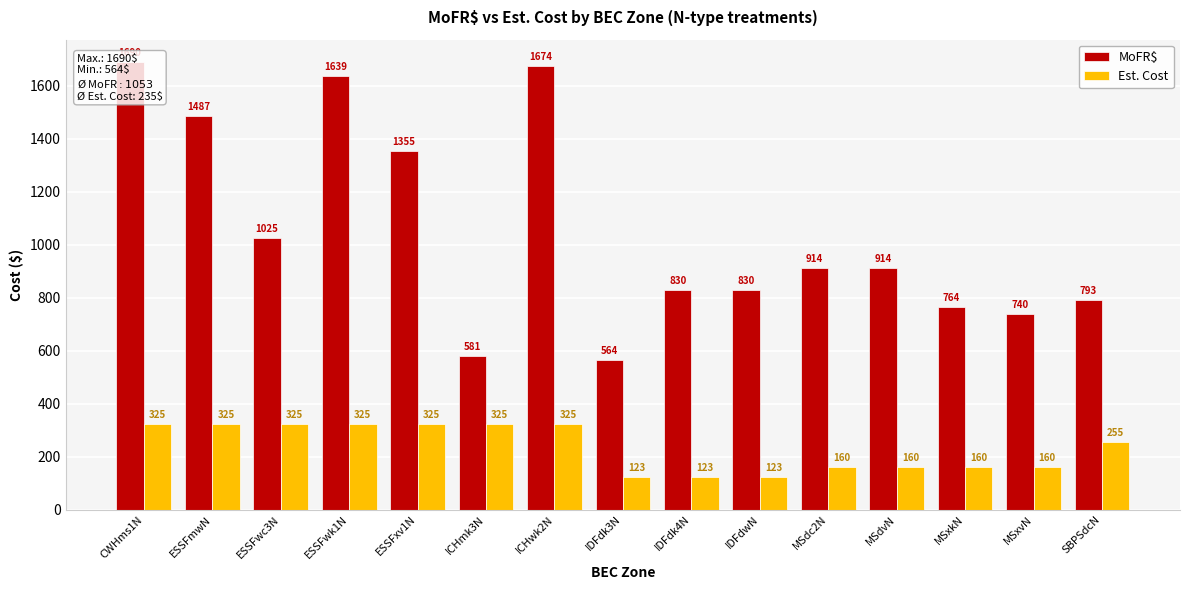

At which label does Est. Cost first exceed 255?

CWHms1N